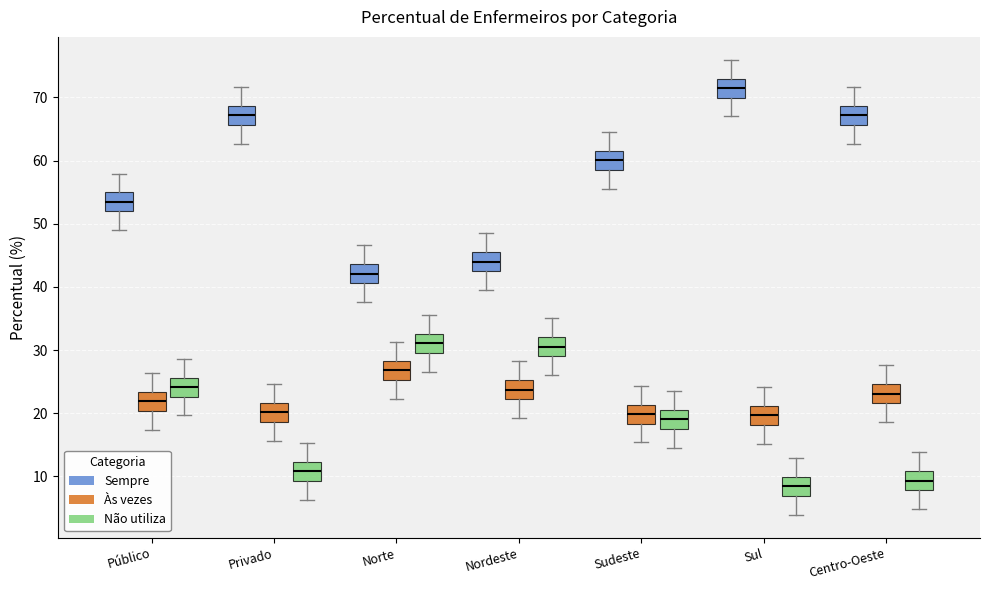

Where is the upper edge of the box for Sudeste (Sempre) on the y-axis? The values are not printed on the chart, so give them approximately, as read against the axis.

62